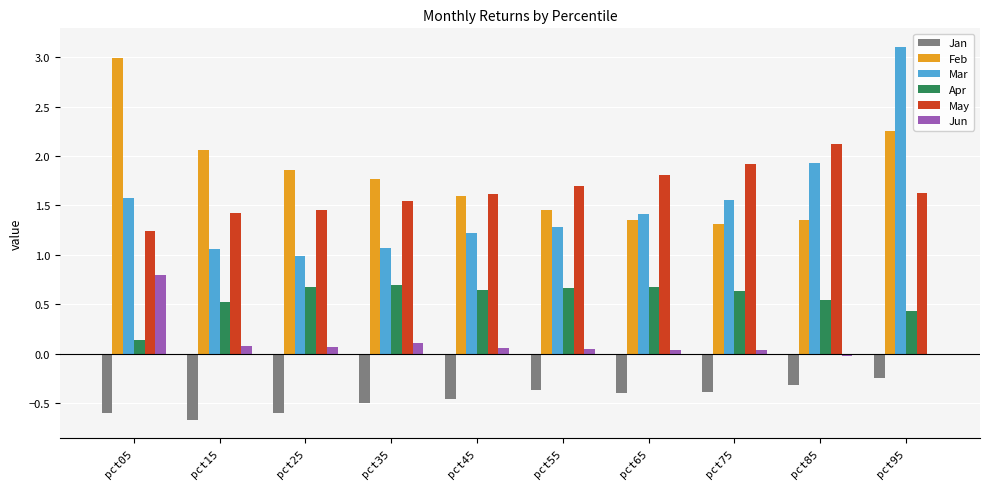

How many categories are shown in the chart?

10